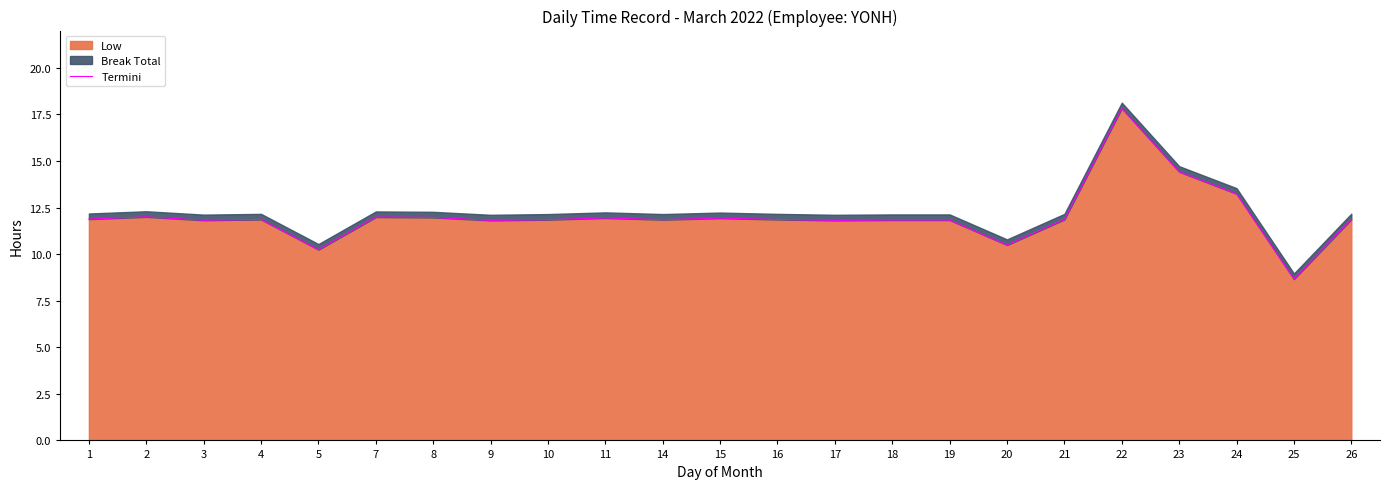

Where is Low nearest to the value 13?

24